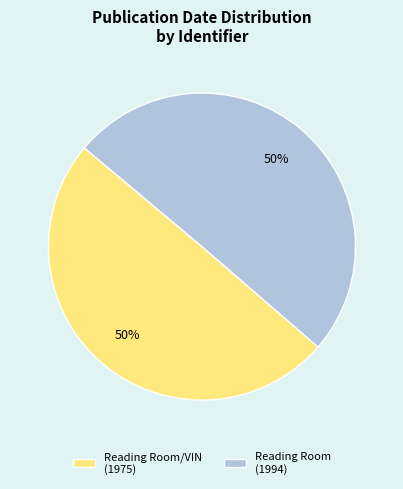

Is the sum of Reading Room (1994) and Reading Room/VIN (1975) greater than half?

Yes